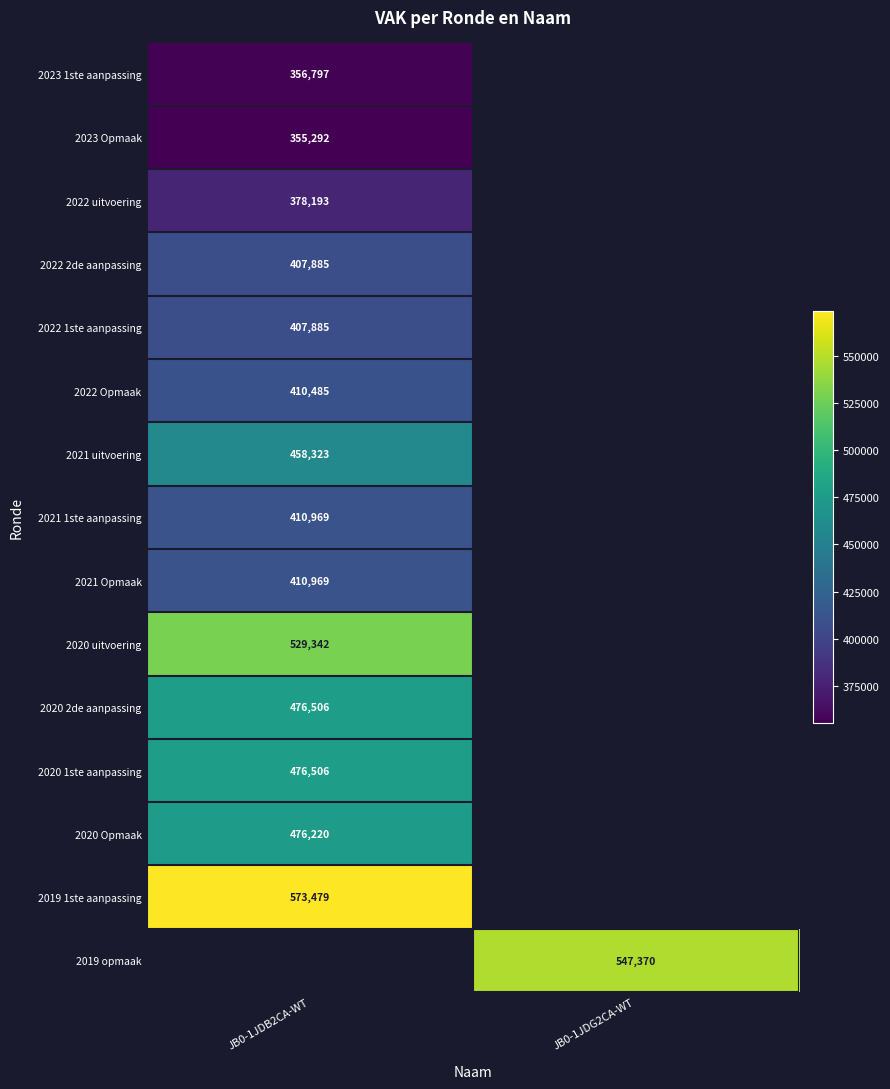

Is the value of 2022 2de aanpassing at JB0-1JDB2CA-WT greater than the value of 2020 uitvoering at JB0-1JDB2CA-WT?

No